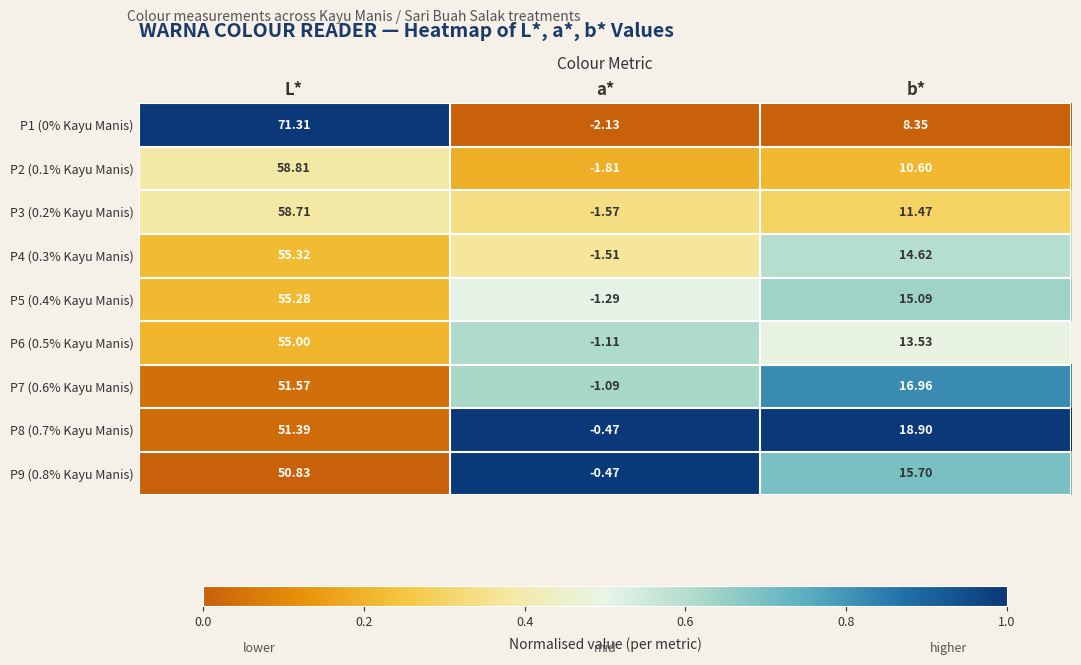

Is the value of P5 (0.4% Kayu Manis) at a* greater than the value of P9 (0.8% Kayu Manis) at a*?

No